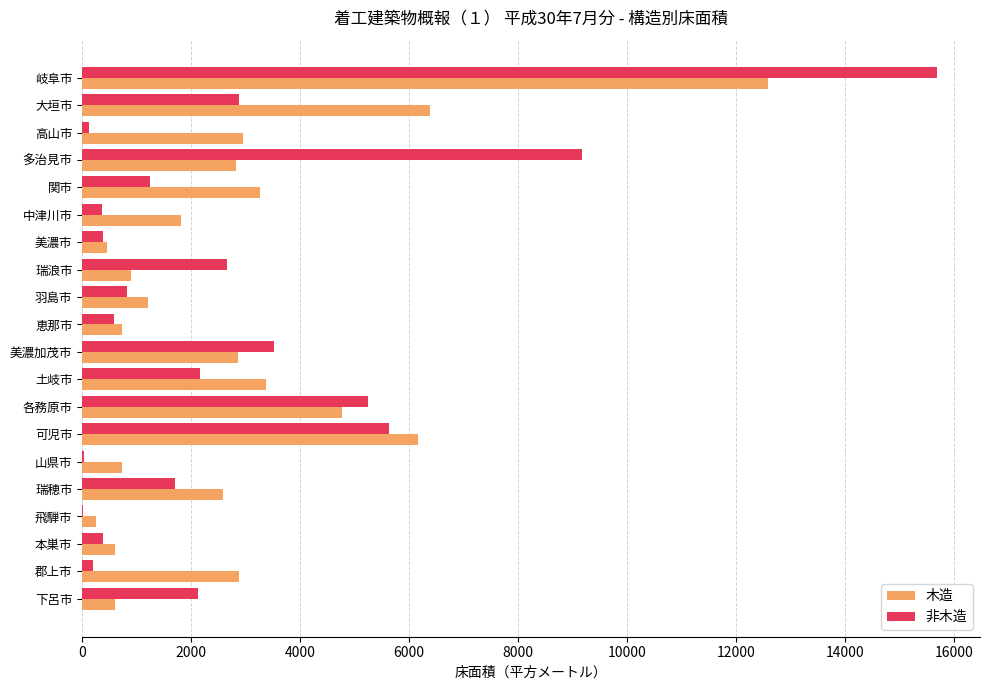

True or false: 非木造 has a value of 26274 at 岐阜市.

False